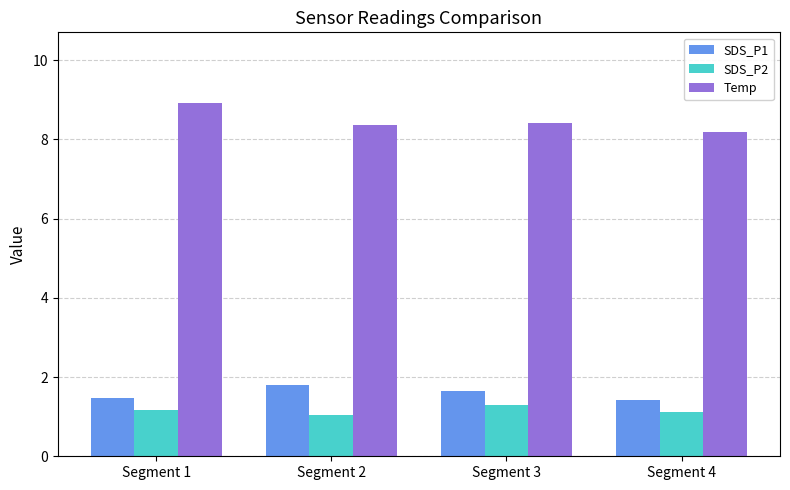

Count the Temp values in the range 8 to 9.

4